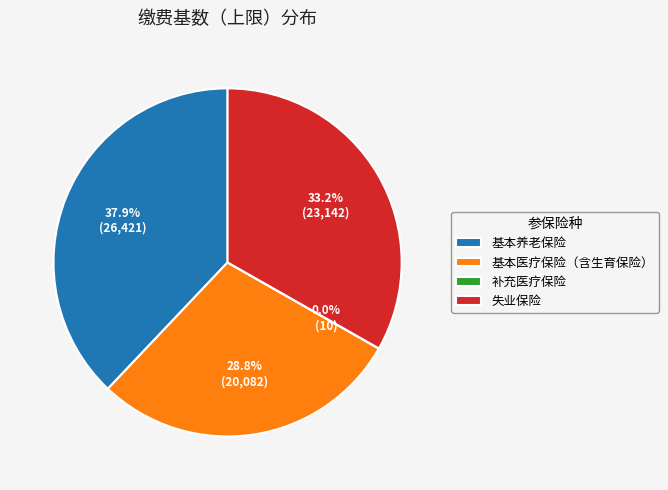

Combined, what portion of the pie is 基本养老保险 and 失业保险?

71.2%